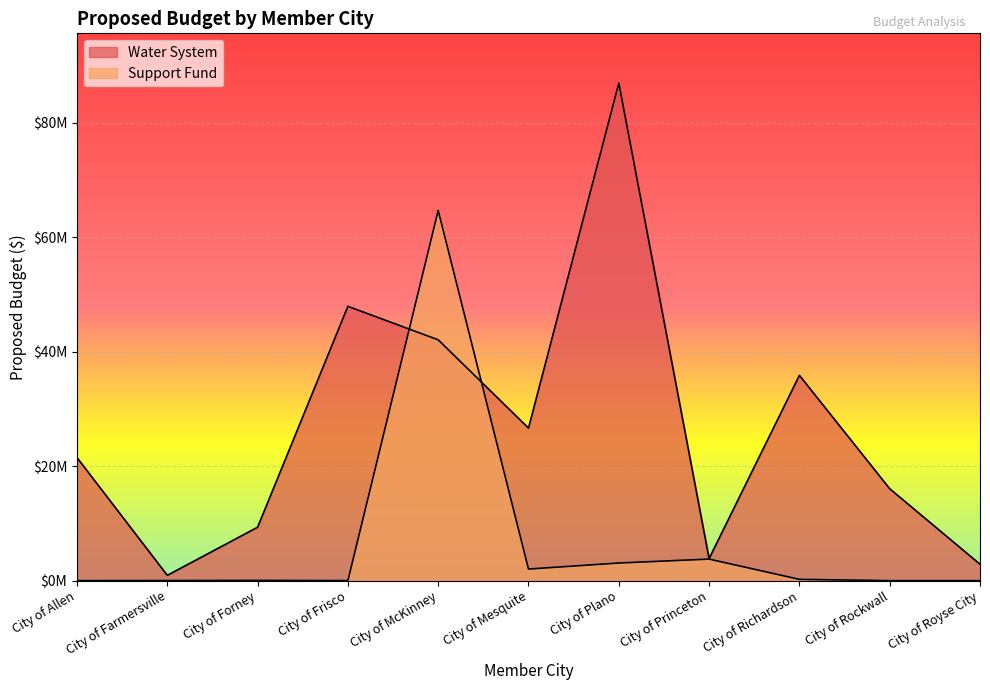

Between City of Royse City and City of Plano, which is larger?

City of Plano